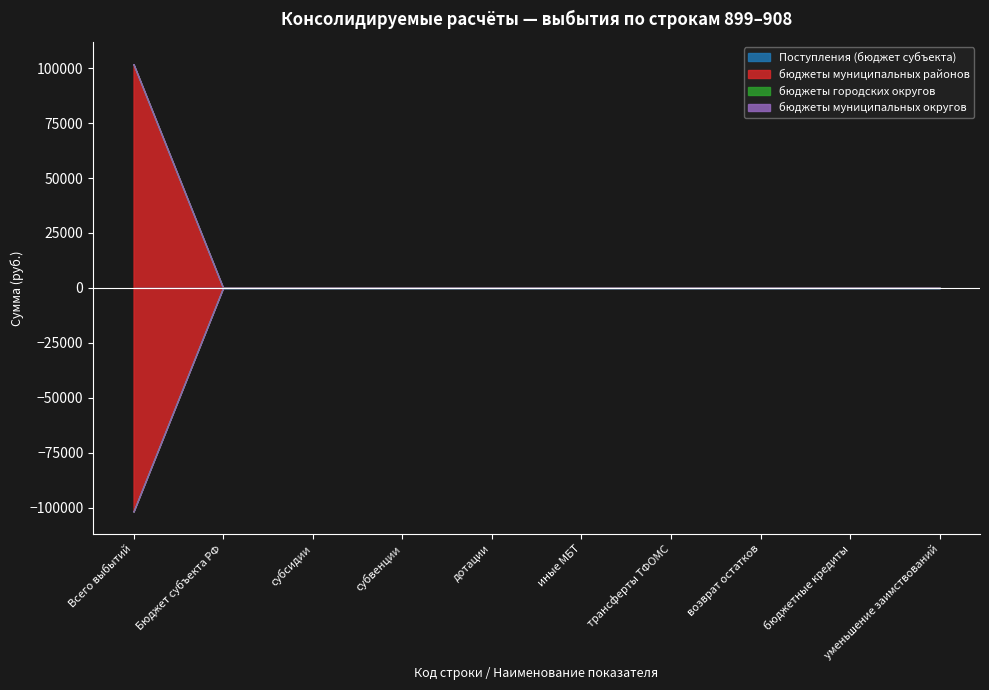

What are all the series names shown in the legend?

Поступления (бюджет субъекта), бюджеты муниципальных районов, бюджеты городских округов, бюджеты муниципальных округов